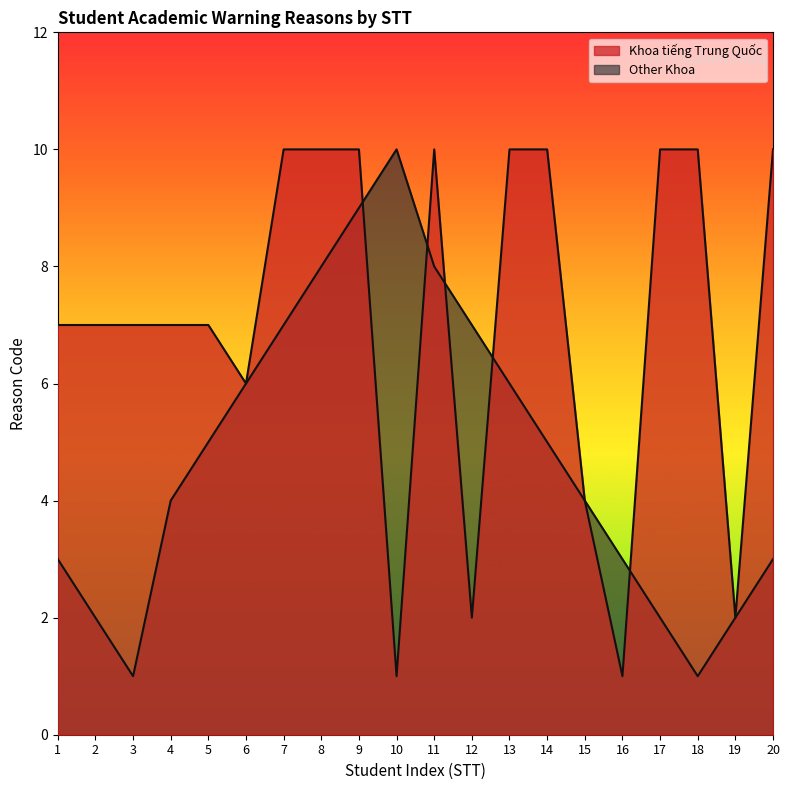

How many data points does each series have?

20